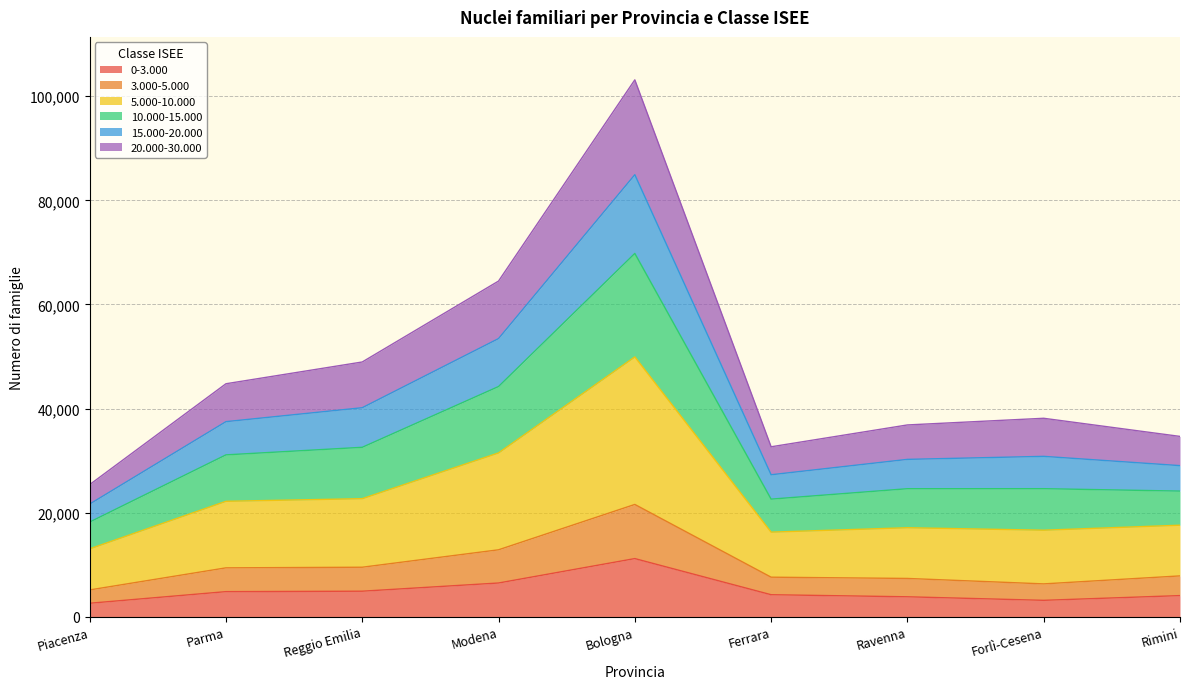

Rank the categories by 10.000-15.000 value from lowest to highest.

Piacenza, Ferrara, Rimini, Ravenna, Forlì-Cesena, Parma, Reggio Emilia, Modena, Bologna